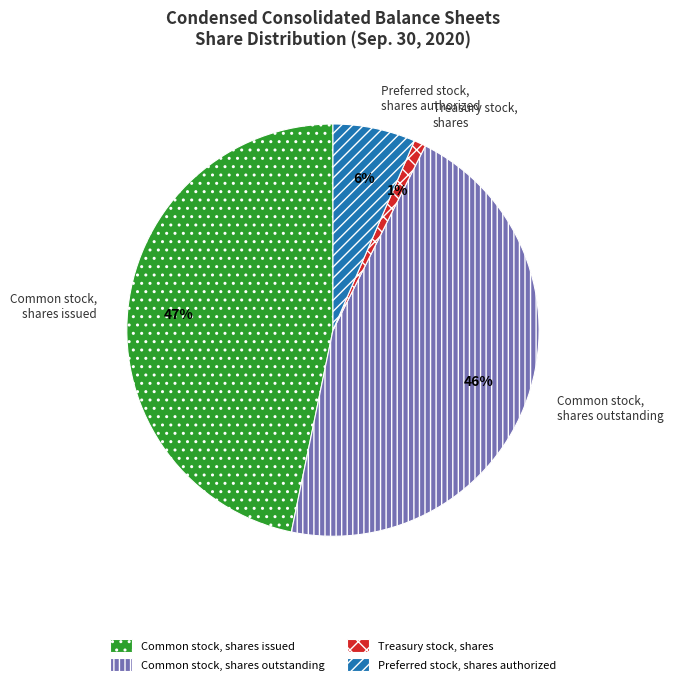

Is it true that Common stock, shares issued is 47% of the pie?

True